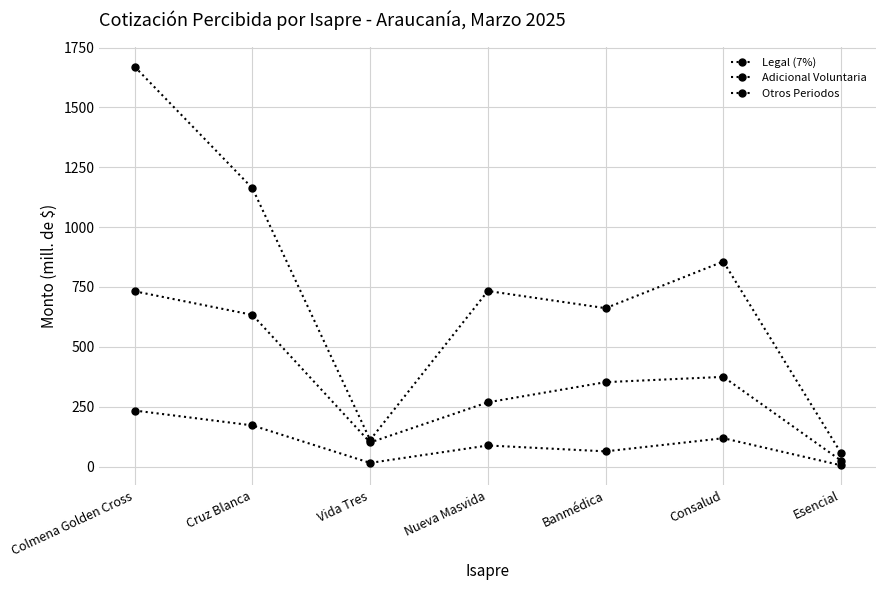

Rank the series by their average value, from lowest to highest.

Otros Periodos, Adicional Voluntaria, Legal (7%)